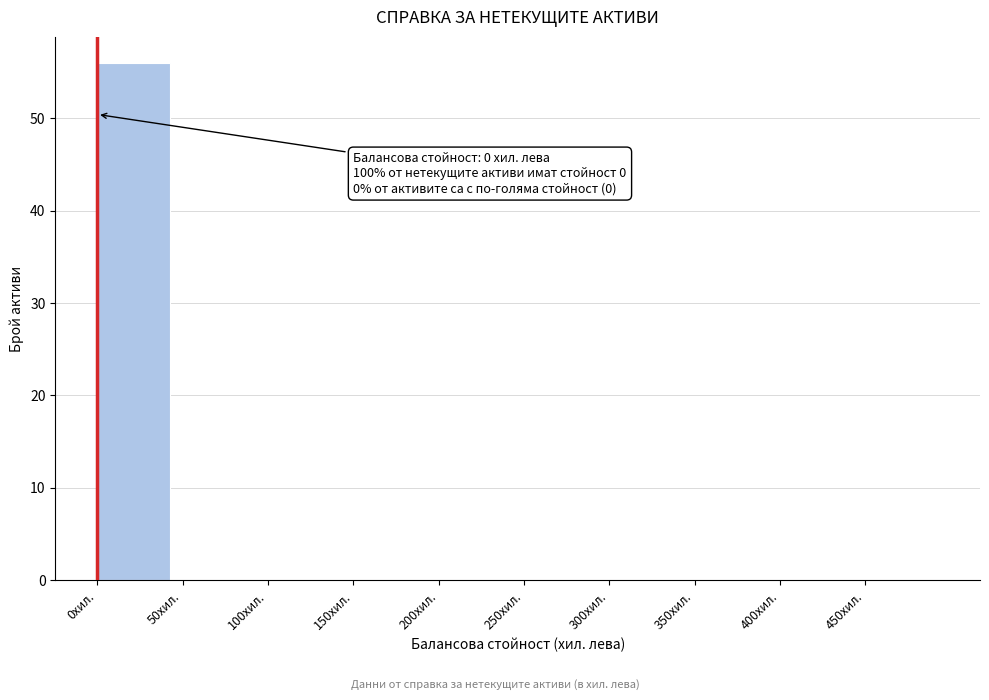

Which range on the x-axis has the tallest bar?

0 to 50